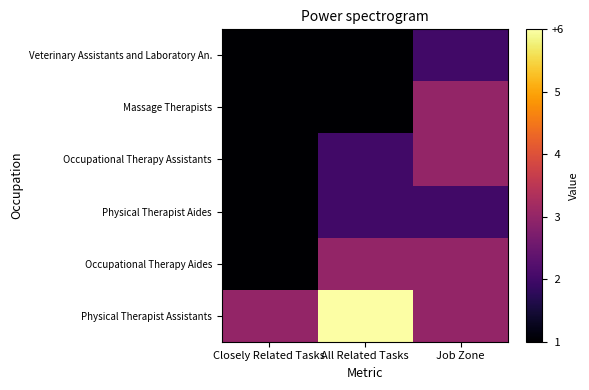

Reading left to right, what are all the values shown in this chart?

Physical Therapist Assistants: Closely Related Tasks=3	All Related Tasks=6	Job Zone=3
Occupational Therapy Aides: Closely Related Tasks=1	All Related Tasks=3	Job Zone=3
Physical Therapist Aides: Closely Related Tasks=1	All Related Tasks=2	Job Zone=2
Occupational Therapy Assistants: Closely Related Tasks=1	All Related Tasks=2	Job Zone=3
Massage Therapists: Closely Related Tasks=1	All Related Tasks=1	Job Zone=3
Veterinary Assistants and Laboratory An.: Closely Related Tasks=1	All Related Tasks=1	Job Zone=2